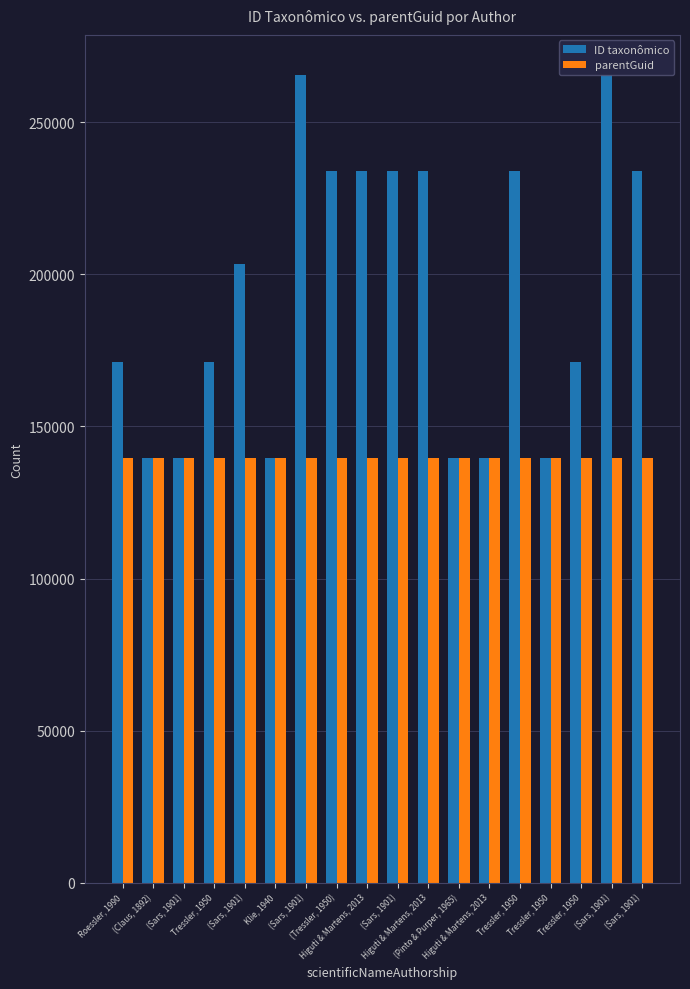

Are the bars grouped side by side (vs. stacked)?

Yes